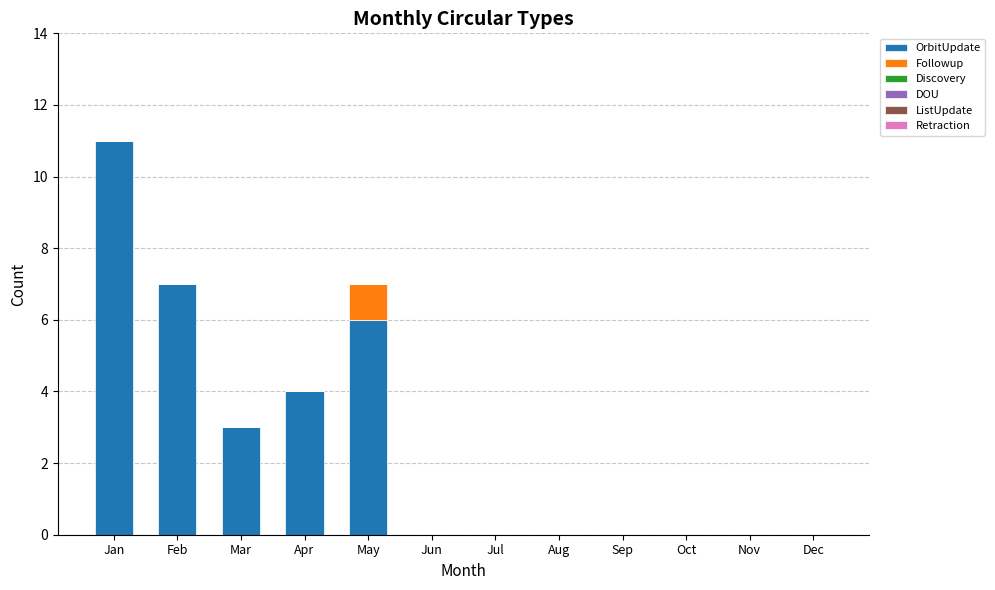

How many series are shown in this chart?

2